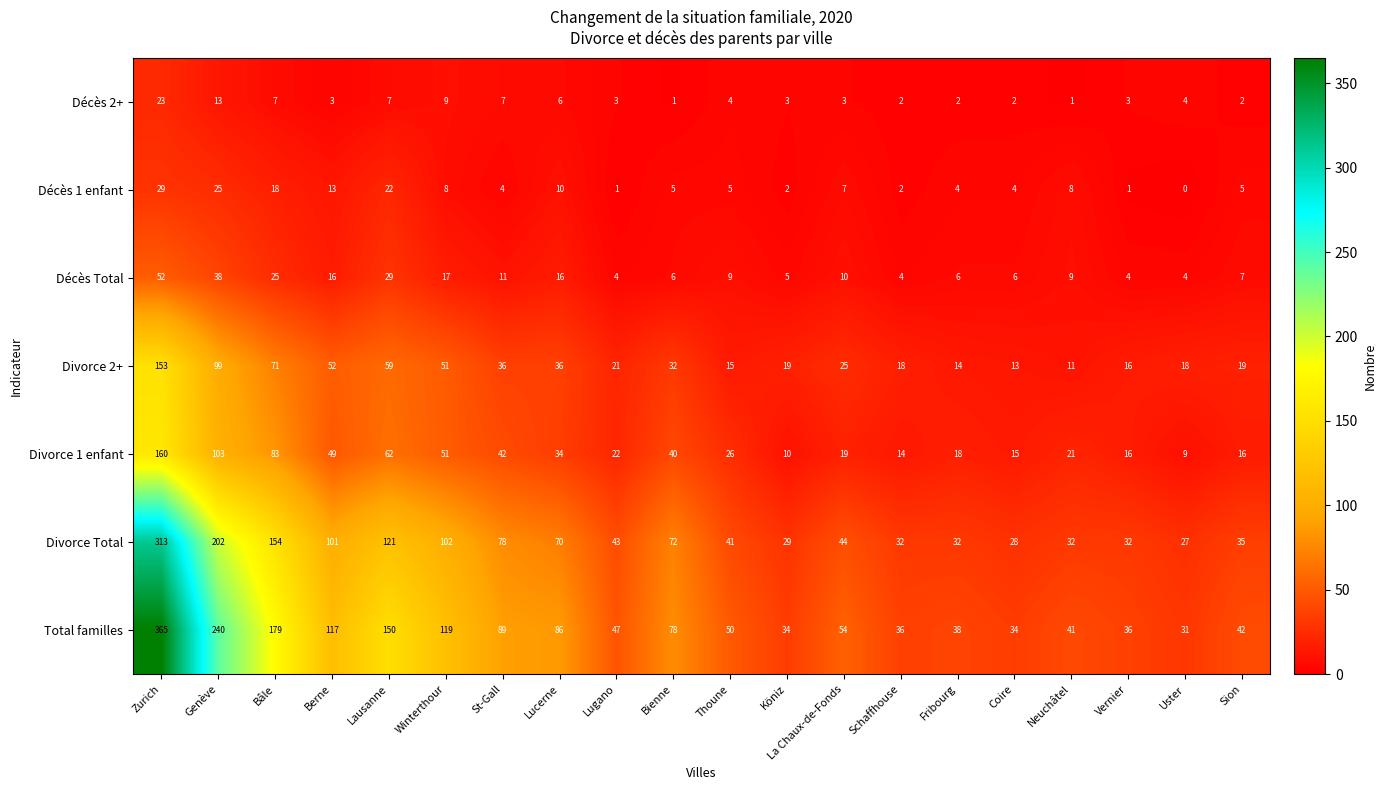

Rank the series by their maximum value, from highest to lowest.

Total familles, Divorce Total, Divorce 1 enfant, Divorce 2+, Décès Total, Décès 1 enfant, Décès 2+